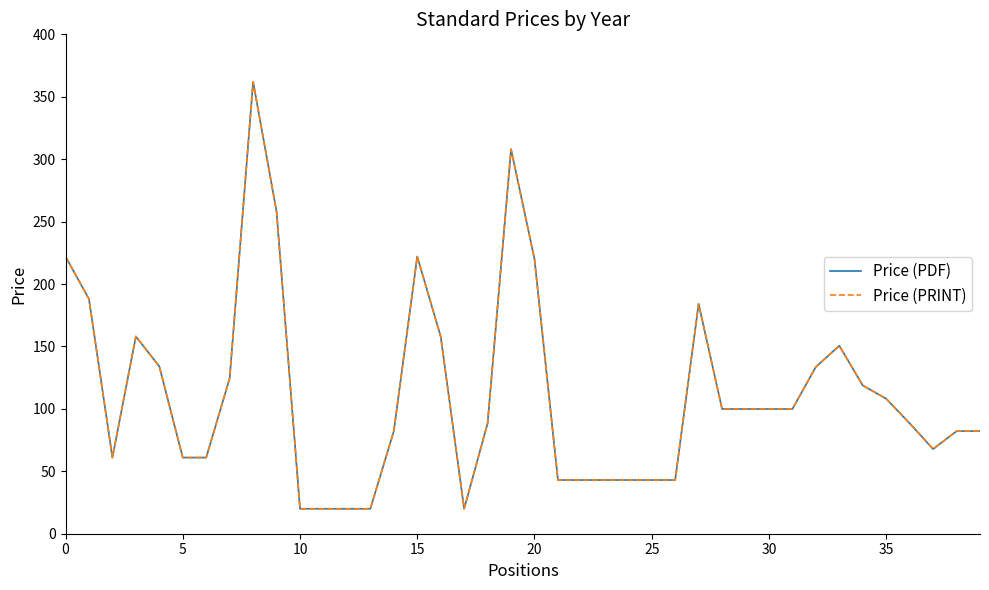

Does the chart have visible grid lines?

No